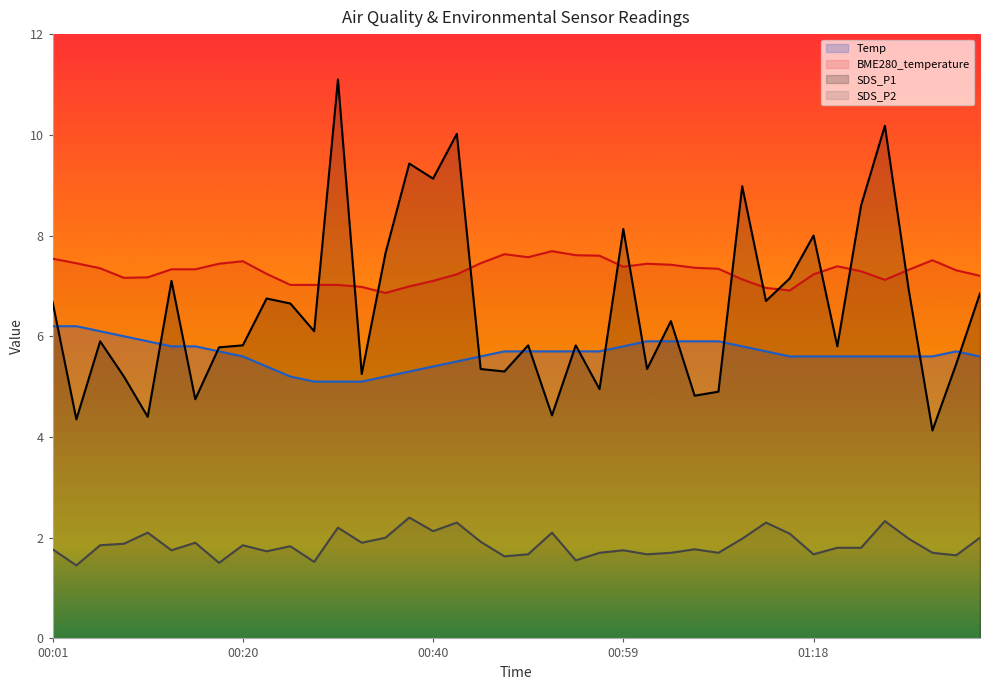

True or false: SDS_P2 has more than 2 interior local peaks.

True